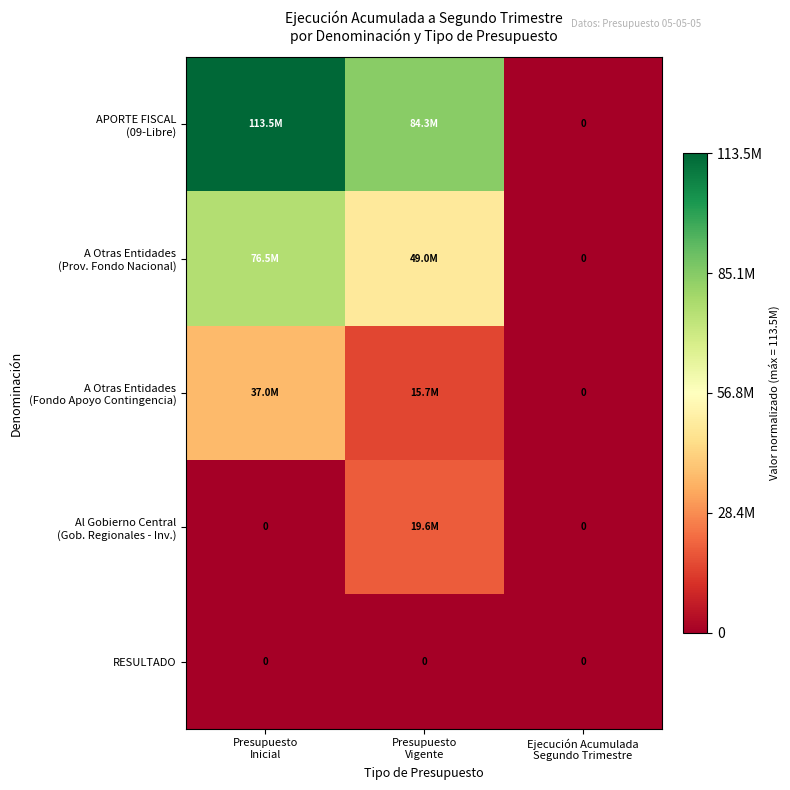

Rank the series at Presupuesto Vigente from lowest to highest value.

RESULTADO, A Otras Entidades (Fondo Apoyo Contingencia), Al Gobierno Central (Gob. Regionales - Inv.), A Otras Entidades (Prov. Fondo Nacional), APORTE FISCAL (09-Libre)